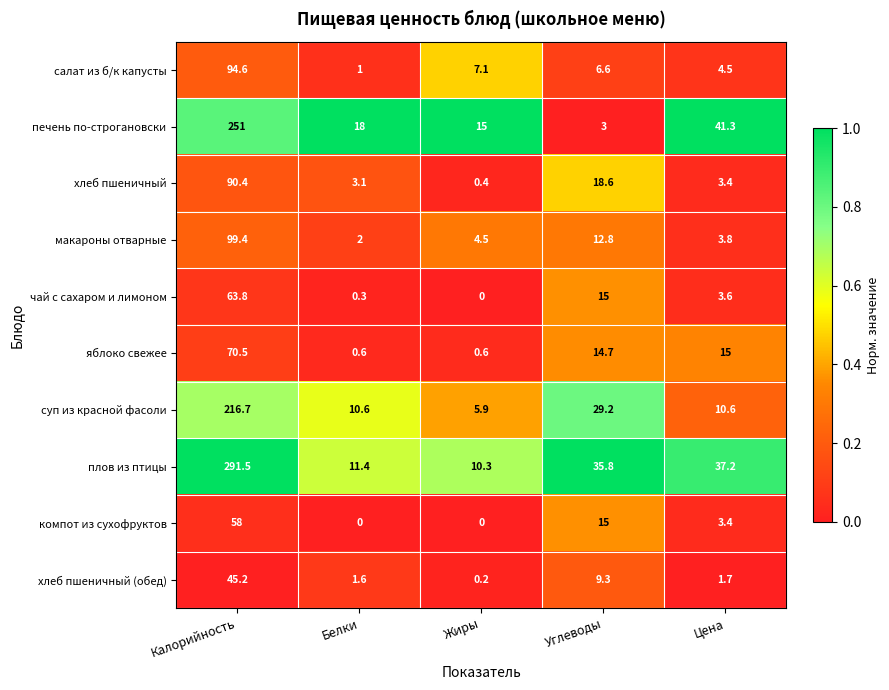

List the labels in order of чай с сахаром и лимоном value, smallest first.

Жиры, Белки, Цена, Углеводы, Калорийность